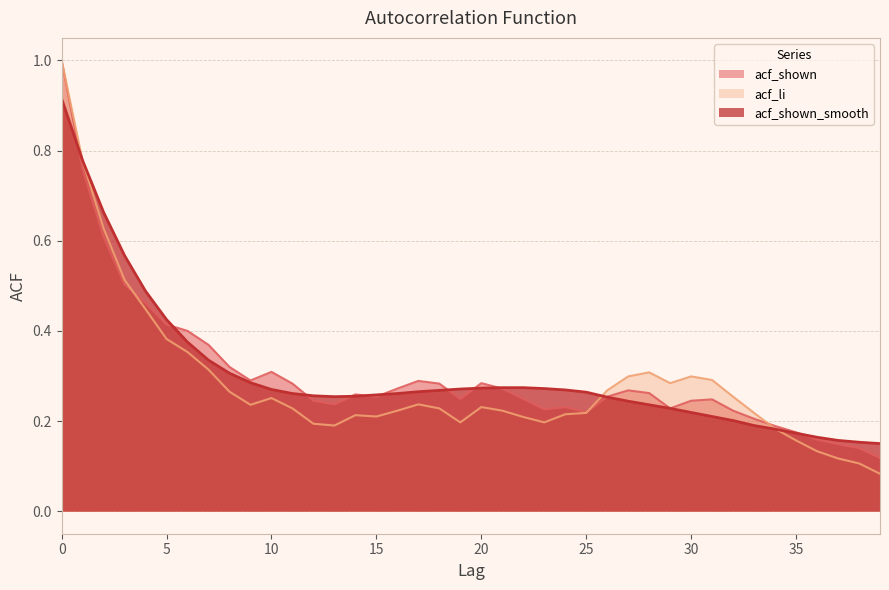

At 10, list the series in order from largest to smallest.

acf_shown, acf_shown_smooth, acf_li